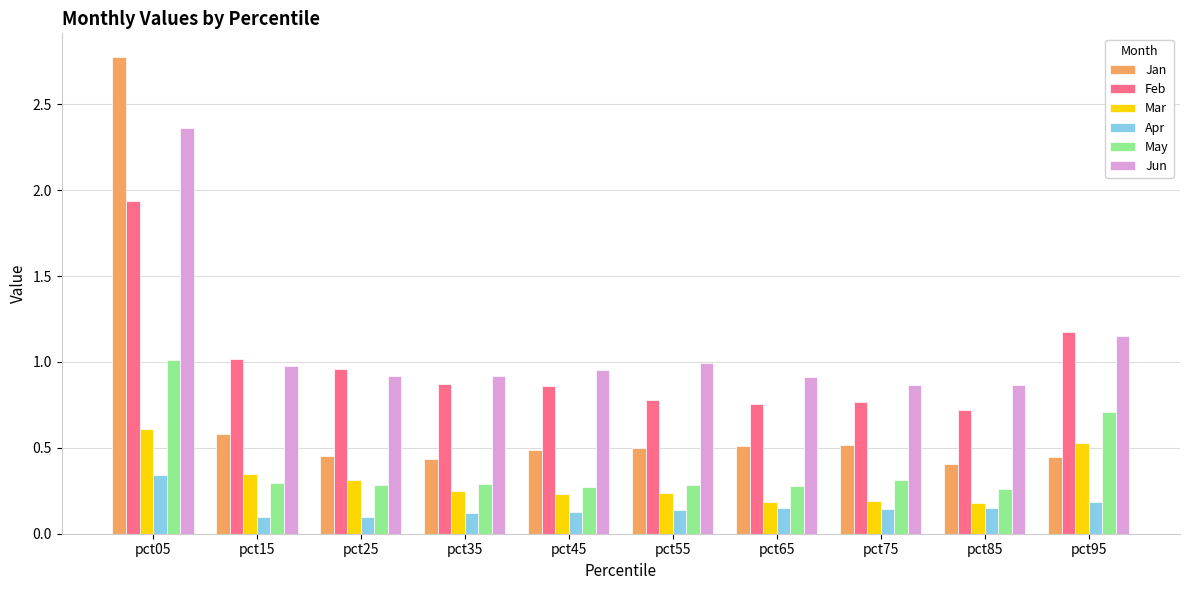

Is the value of Jan at pct55 greater than the value of Jun at pct25?

No